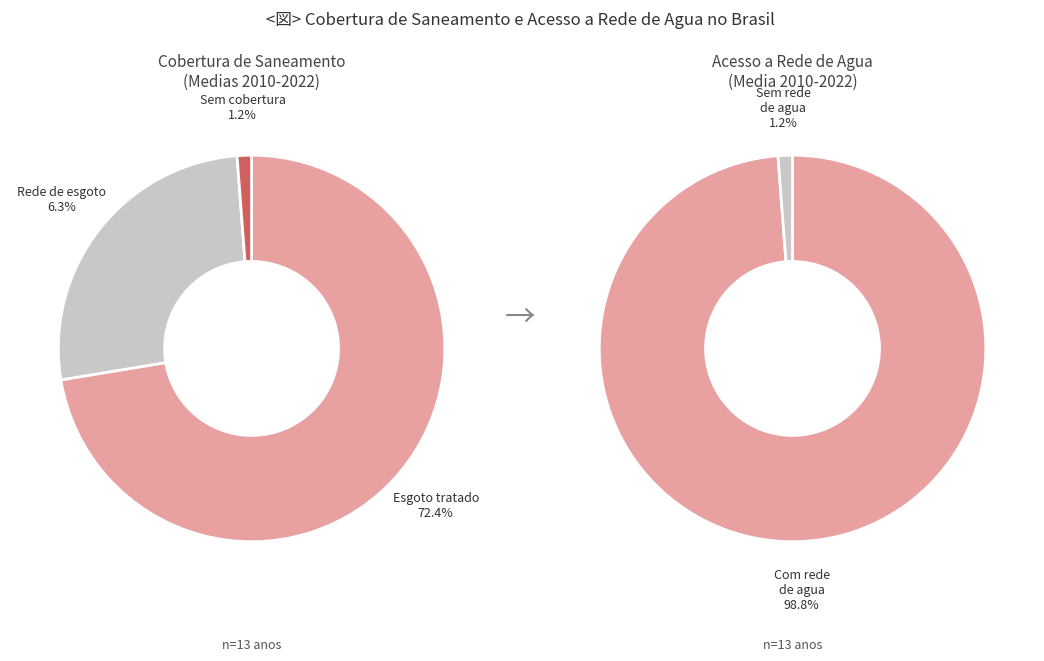

Is it true that 2016 is 13% of the pie?

False